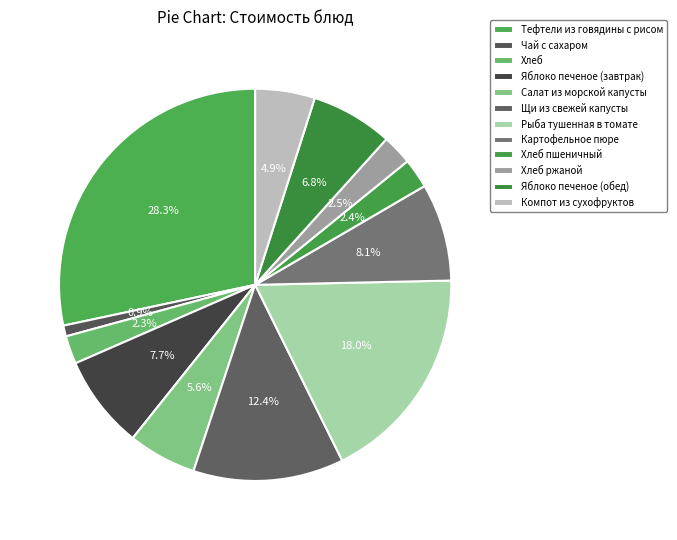

To the nearest percent, what is the average slice percentage?

8%